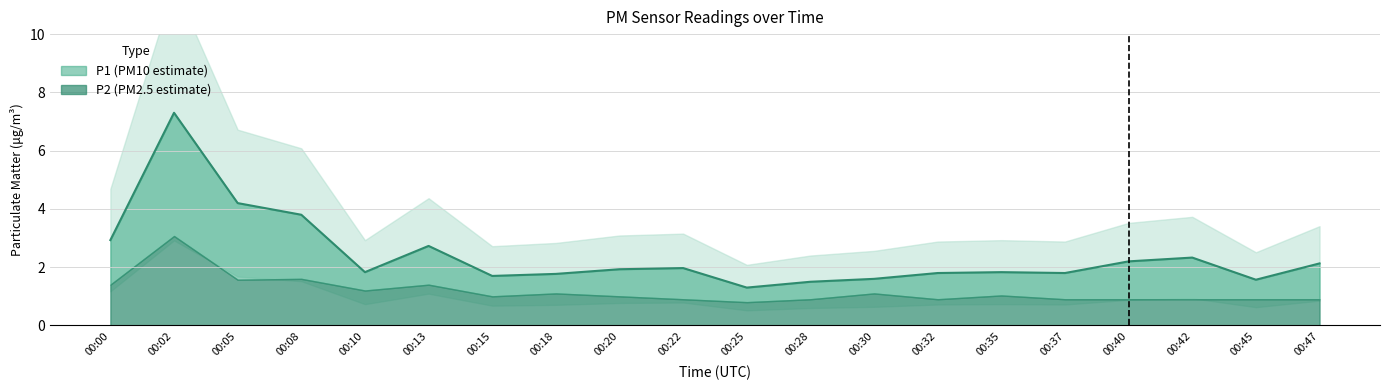

Between 00:28 and 00:45, which is larger?

00:45